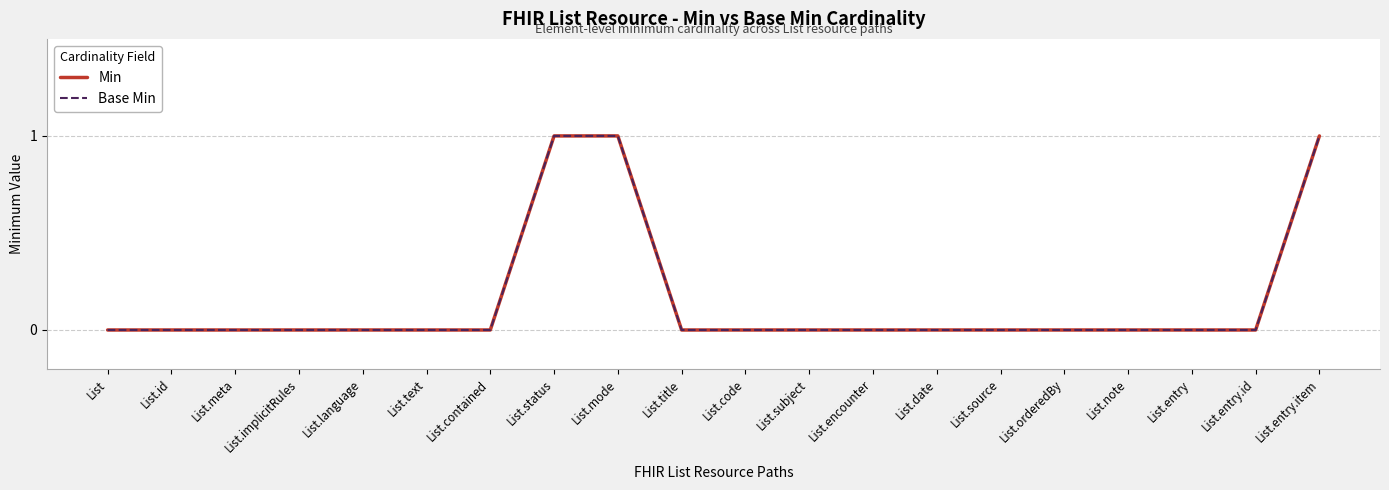

Which has a higher value, List.contained or List.subject?

List.contained